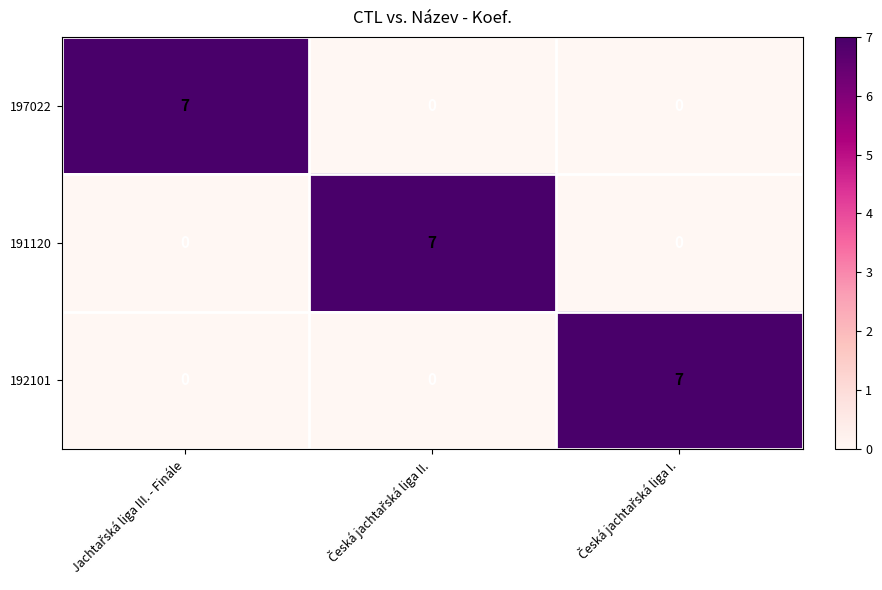

How many 191120 values are between 0 and 7?

3